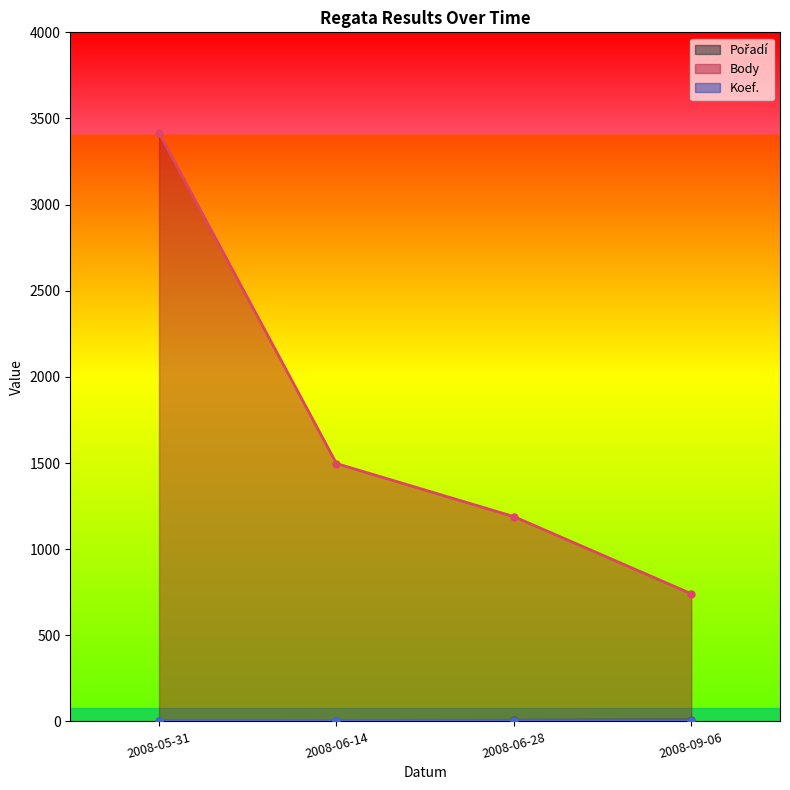

Does the chart have visible grid lines?

No